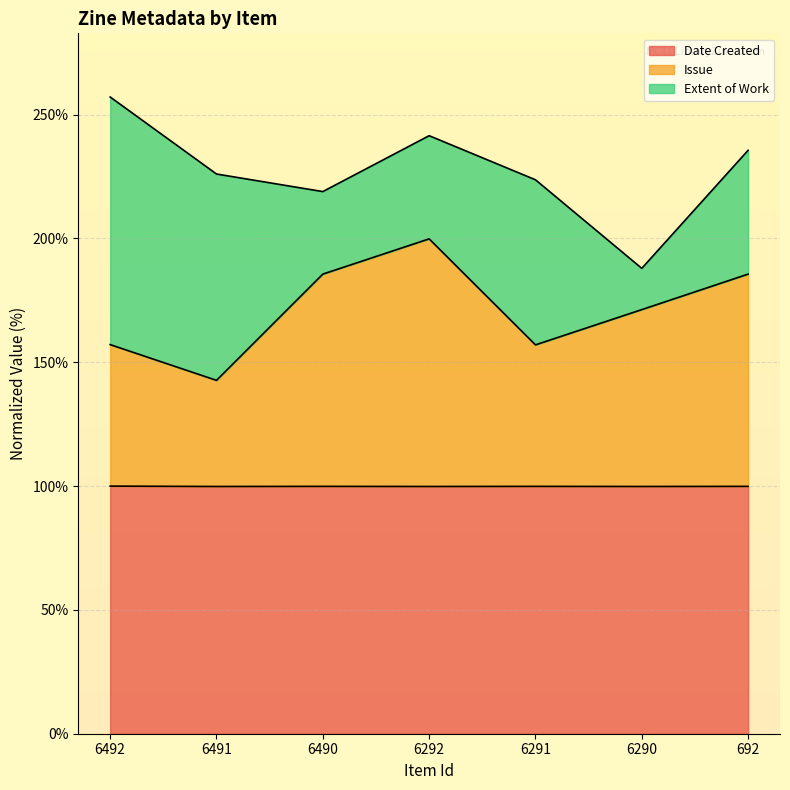

What is the total value across all series at 6292?

241.5